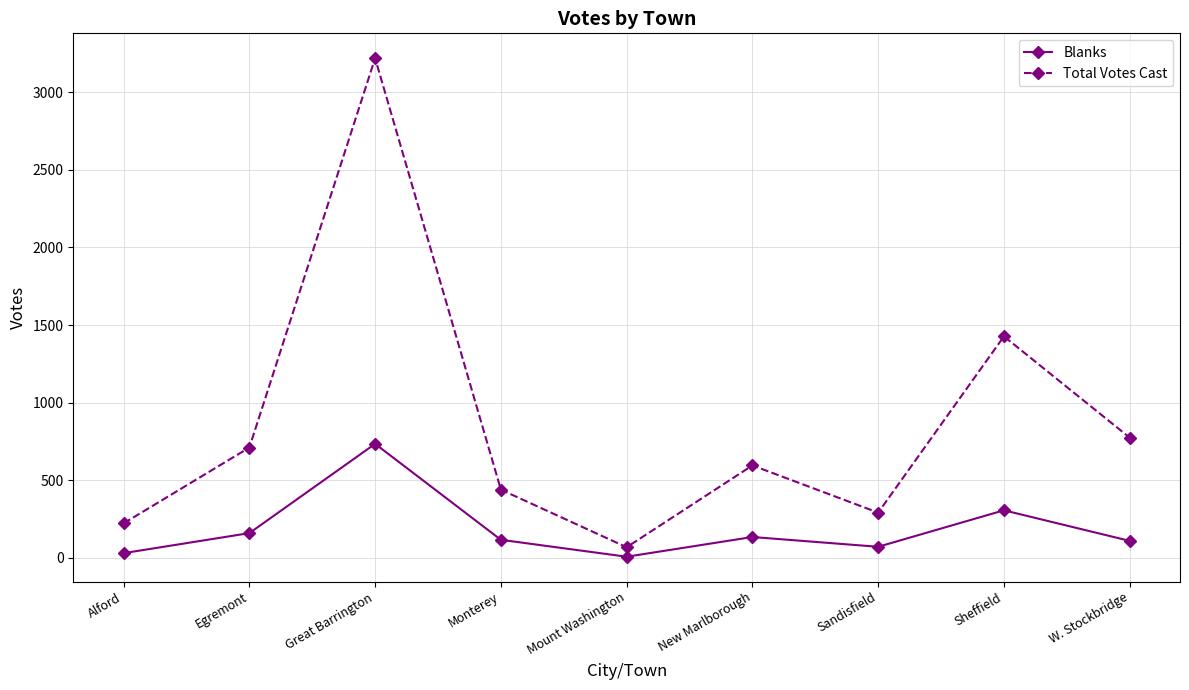

Read the Blanks value at W. Stockbridge.

110